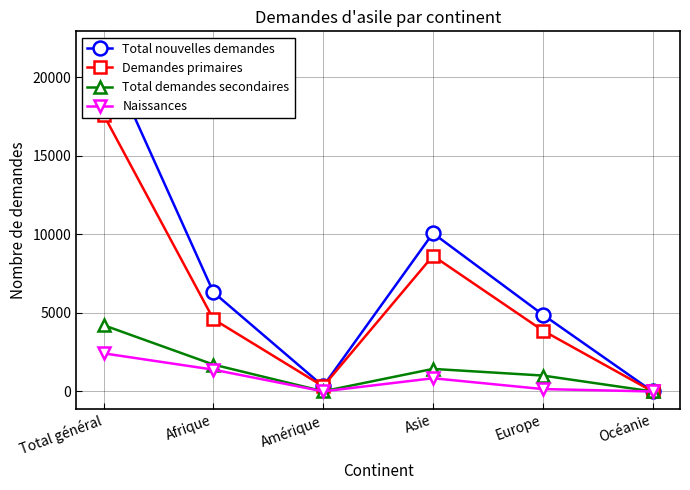

Which series has the widest spread of values?

Total nouvelles demandes